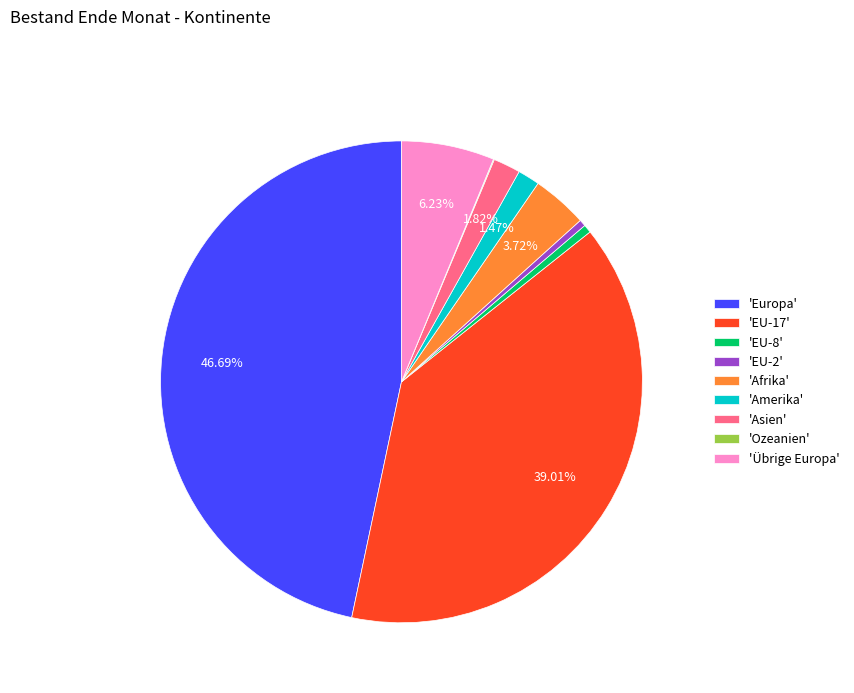

Which category has the biggest portion of the pie?

'Europa'